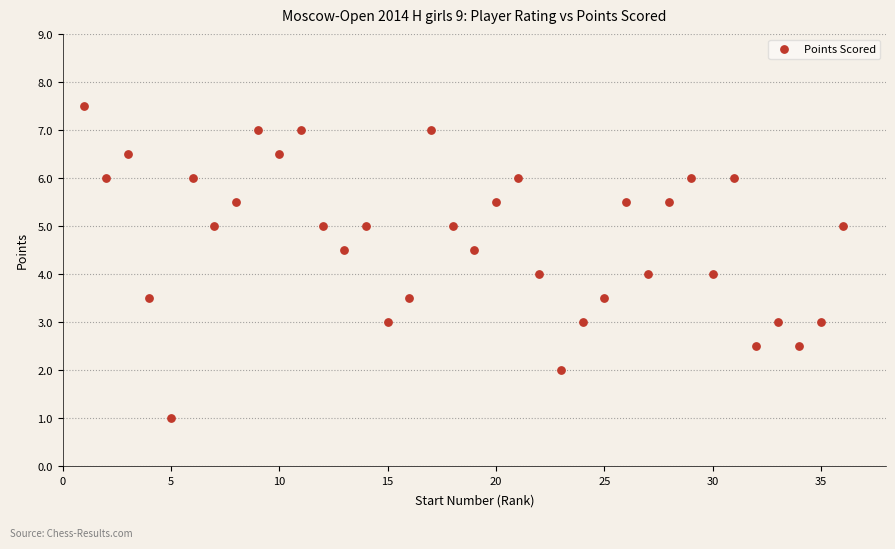

What is the range of Y values (max minus min)?

6.5